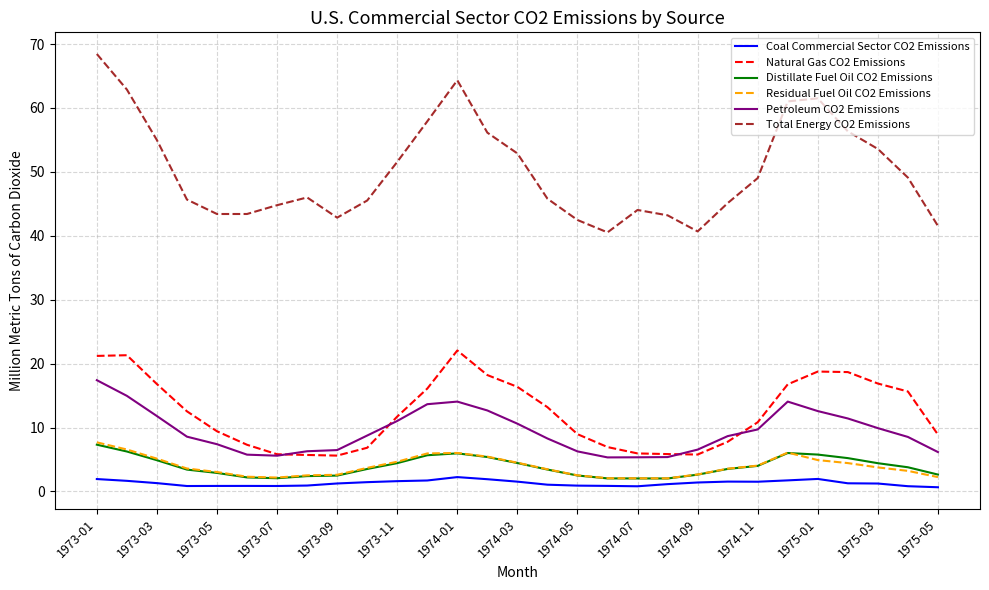

What are all the series names shown in the legend?

Coal Commercial Sector CO2 Emissions, Natural Gas CO2 Emissions, Distillate Fuel Oil CO2 Emissions, Residual Fuel Oil CO2 Emissions, Petroleum CO2 Emissions, Total Energy CO2 Emissions